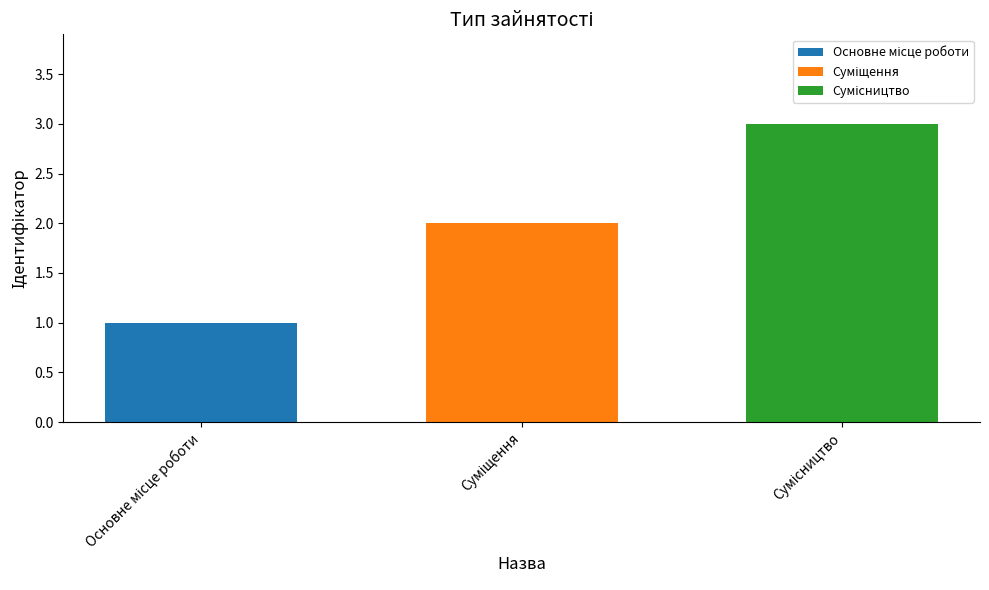

How many series are shown in this chart?

3